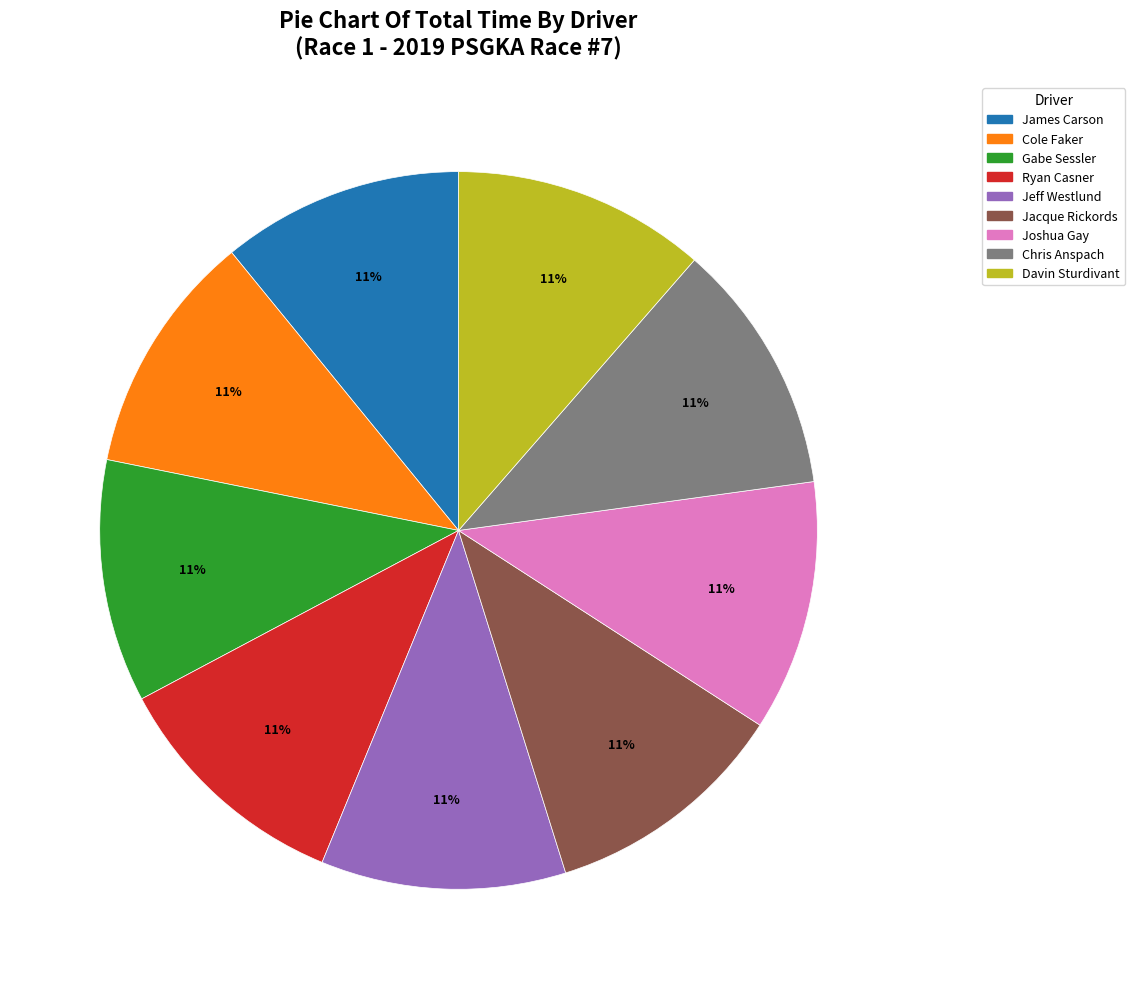

True or false: Cole Faker accounts for 19% of the total.

False